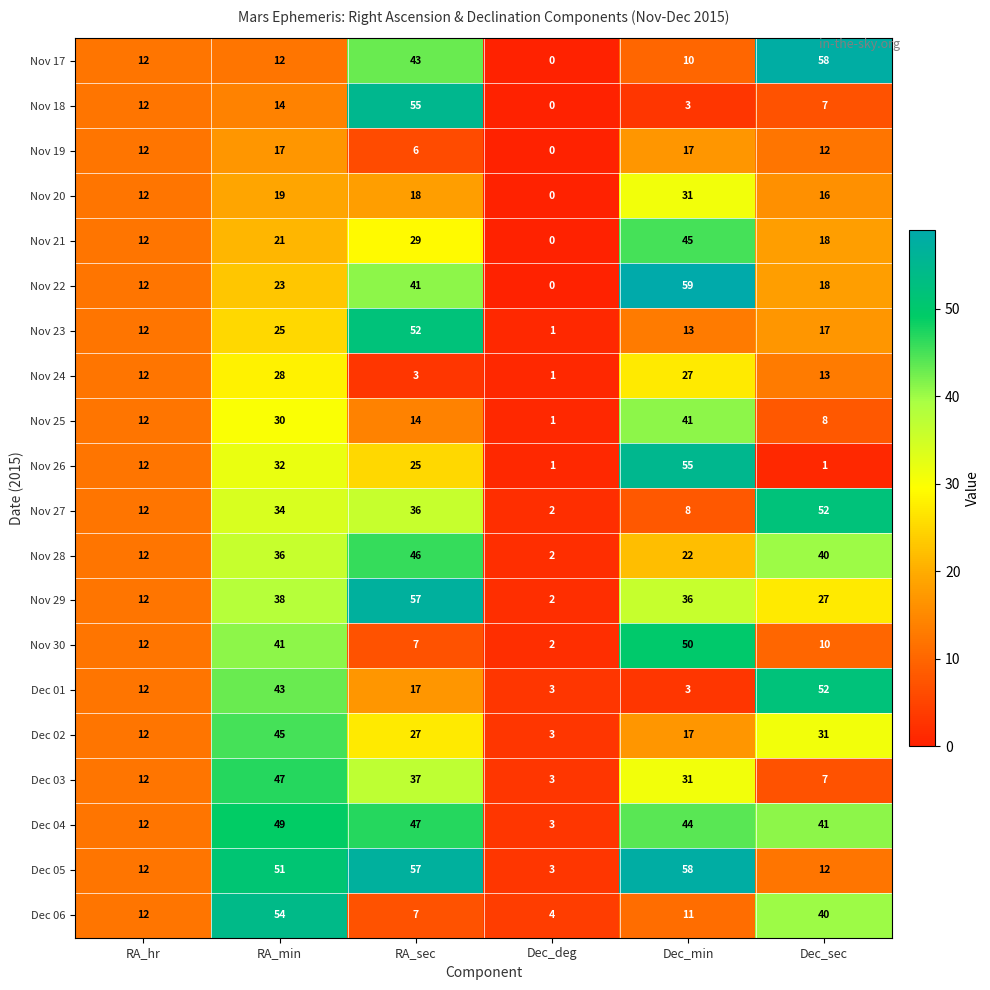

Which series changed the most between RA_hr and RA_min?

Dec 06